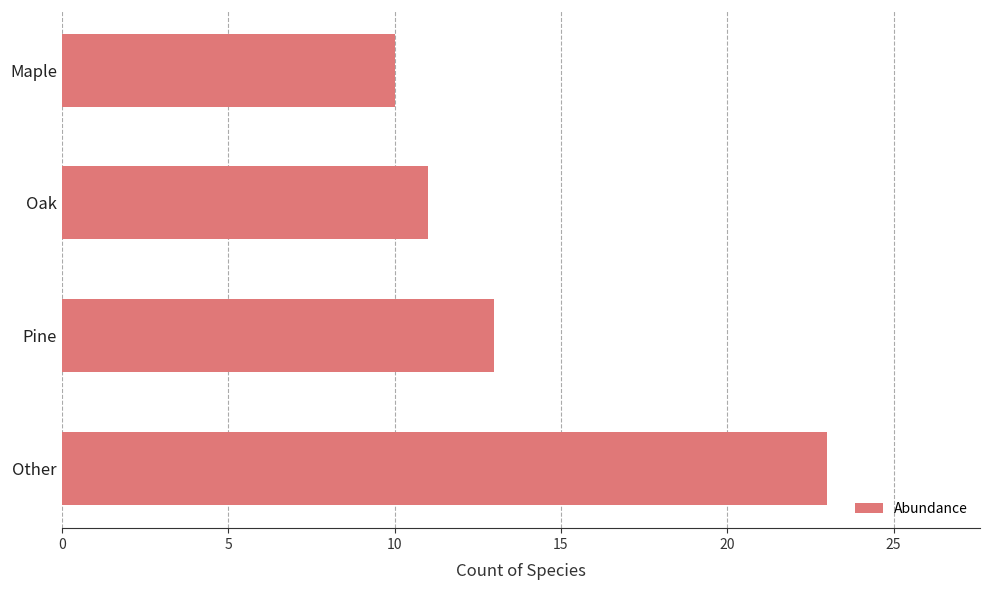

What is the difference between the maximum and minimum values?

13